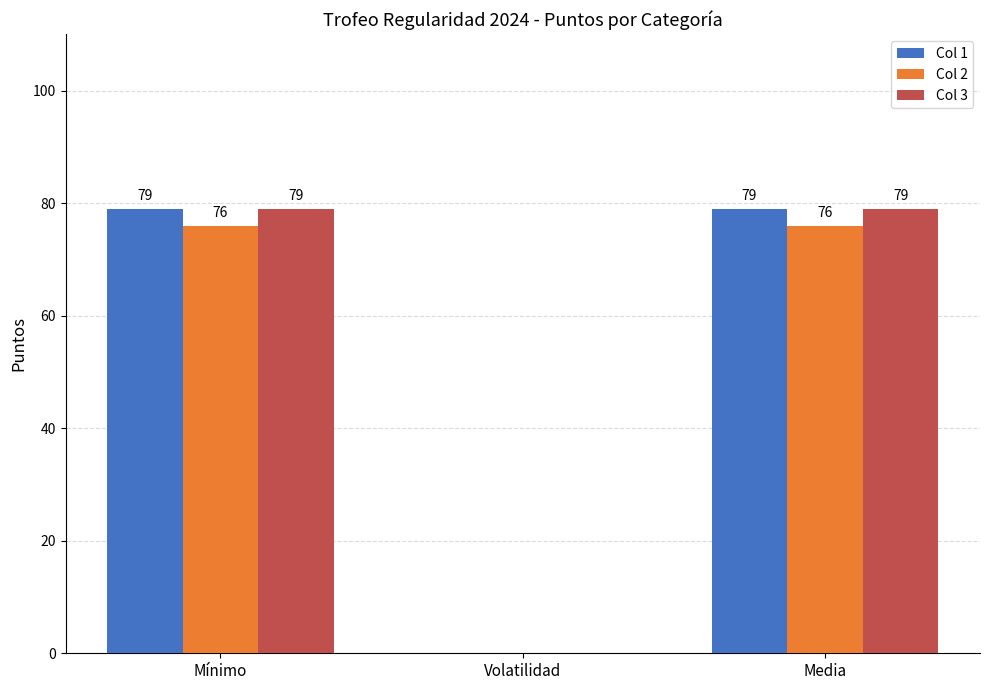

At which label is Col 3 closest to 39?

Volatilidad